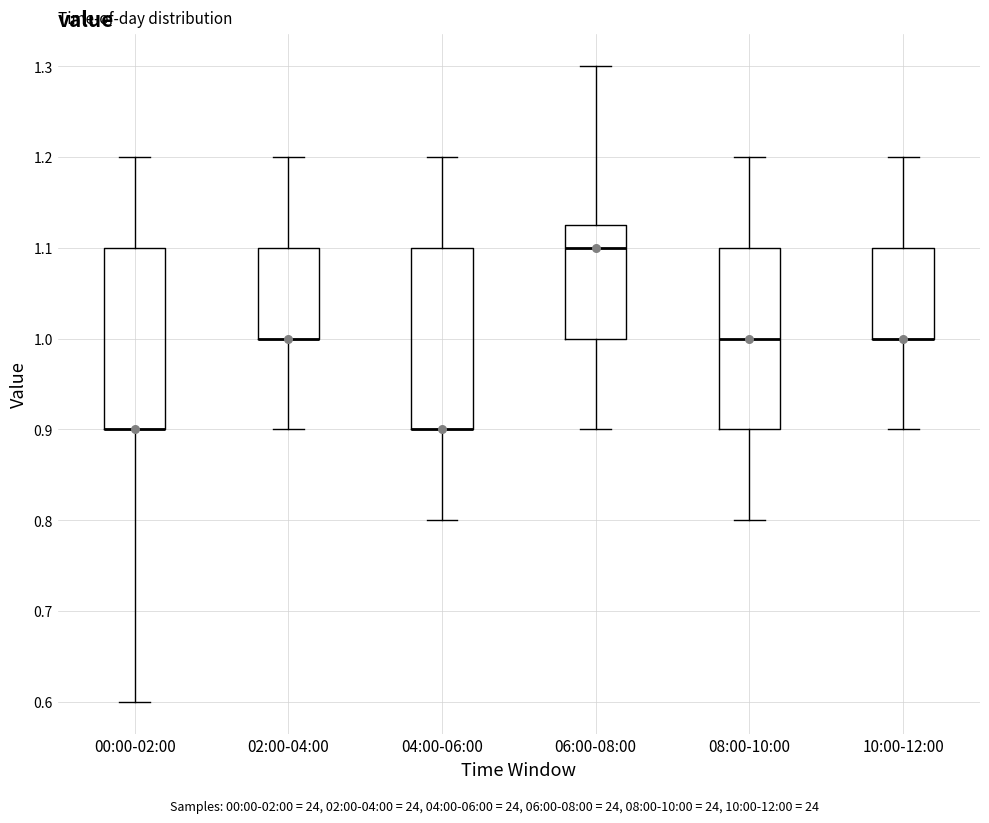

Where is the upper edge of the box for 00:00-02:00 on the y-axis? The values are not printed on the chart, so give them approximately, as read against the axis.

1.10